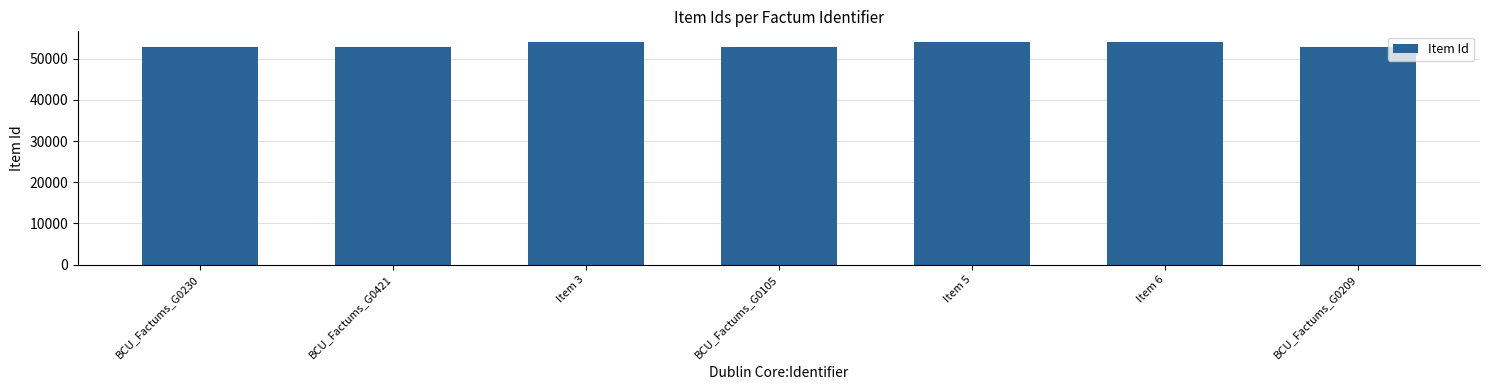

How many data points are less than 52964?

3